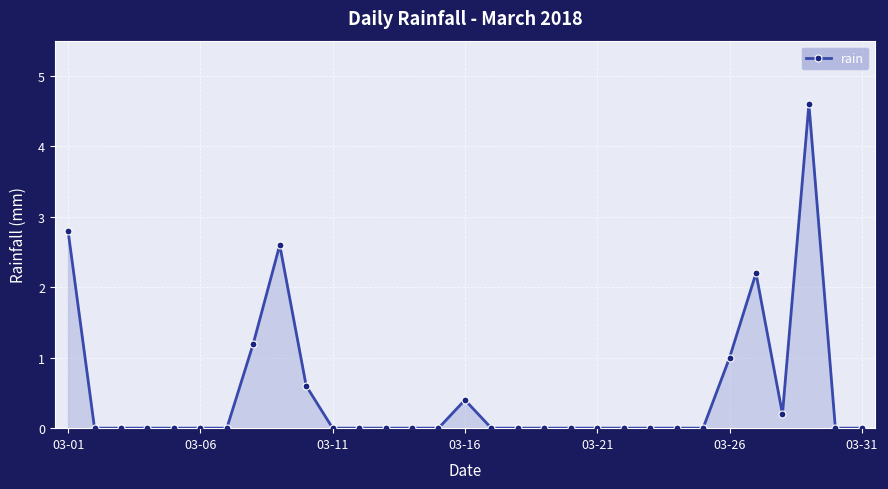

What is the average value?

0.5